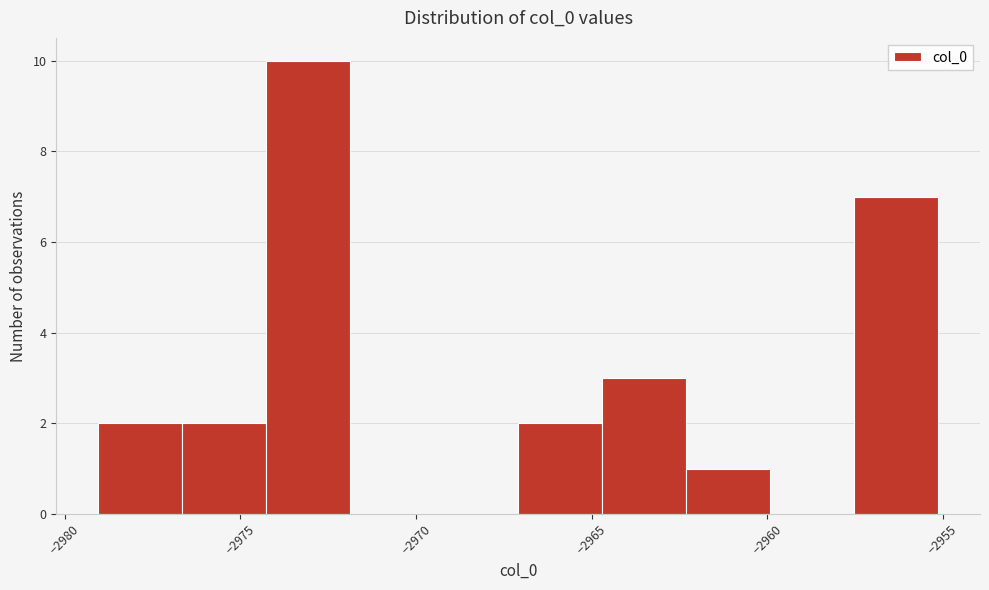

How tall is the bar that spans -2962.5 to -2960.0 on the x-axis? Neither the bar edges nor the heights are printed on the chart, so give them approximately, as read against the axes.

1